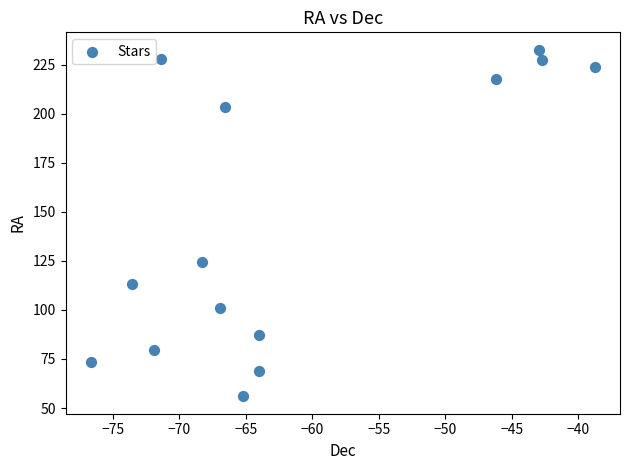

What is the range of Y values (max minus min)?

176.6